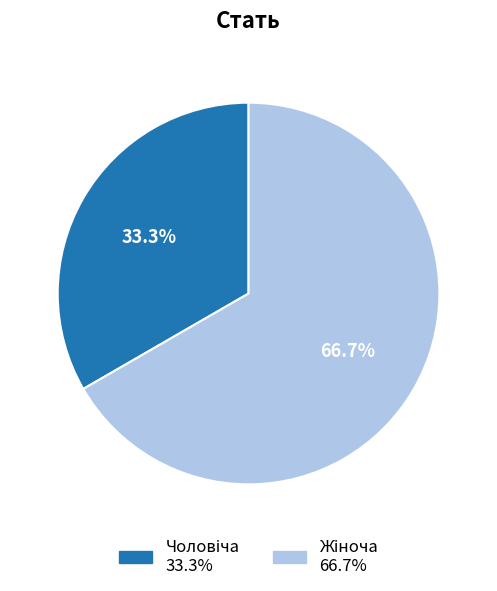

Is there a majority slice in this chart?

Yes